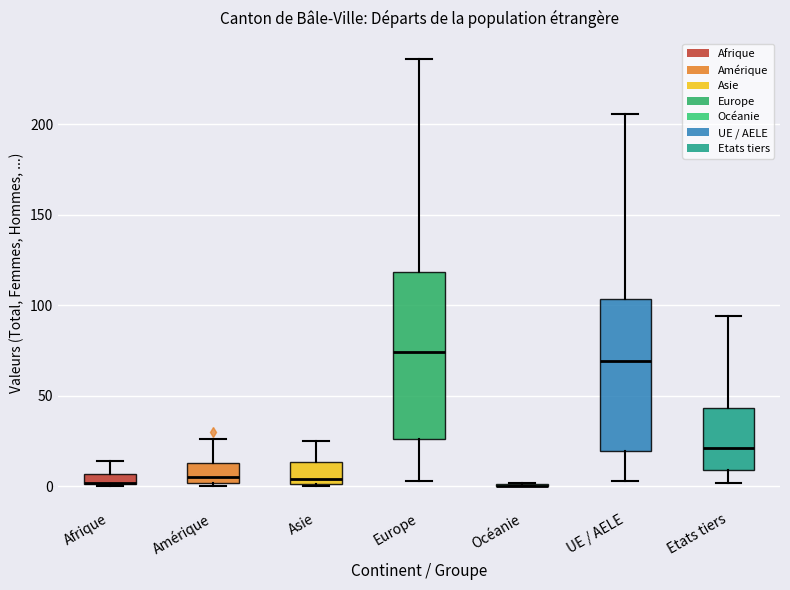

Comparing the boxes themselves (not the whiskers), which one is the tallest?

Europe